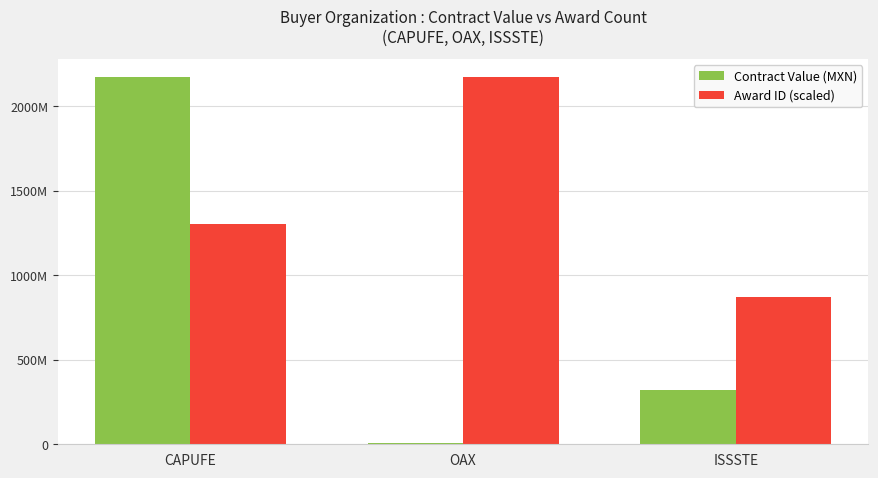

At CAPUFE, list the series in order from smallest to largest.

Award ID (scaled), Contract Value (MXN)